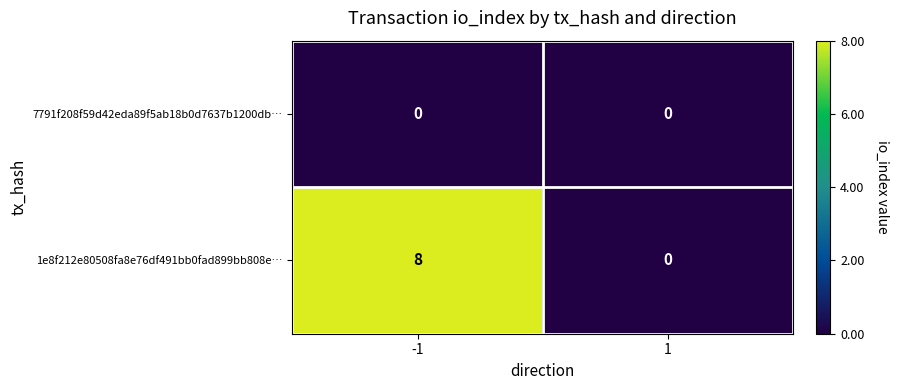

Reading left to right, what are all the values shown in this chart?

7791f208f59d42eda89f5ab18b0d7637b1200db…: -1=0	1=0
1e8f212e80508fa8e76df491bb0fad899bb808e…: -1=8	1=0